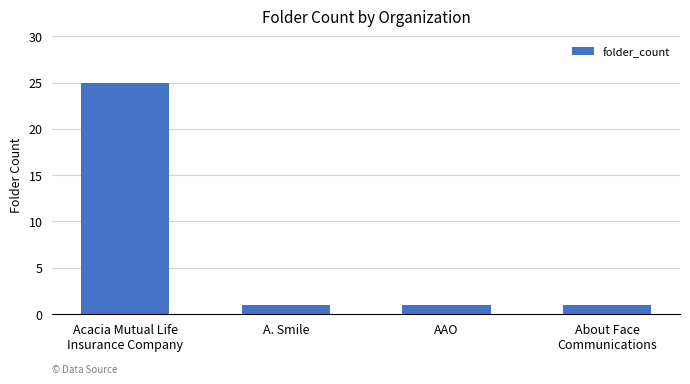

What is the average value?

7